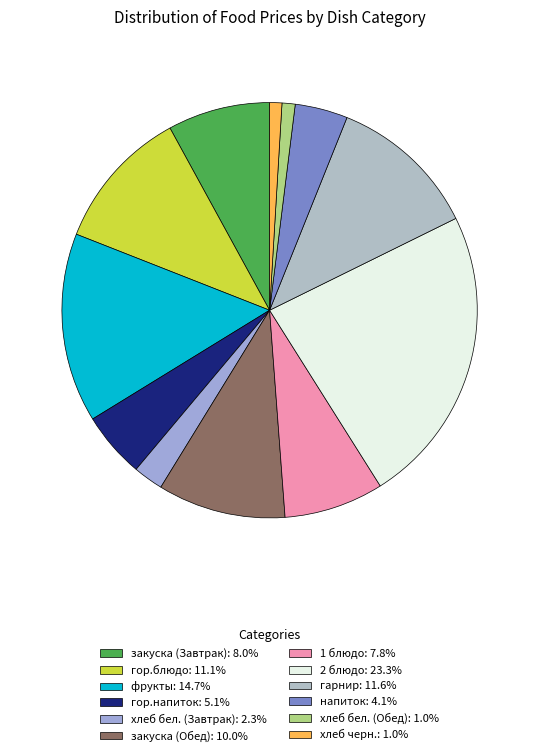

How many slices are in this pie chart?

12